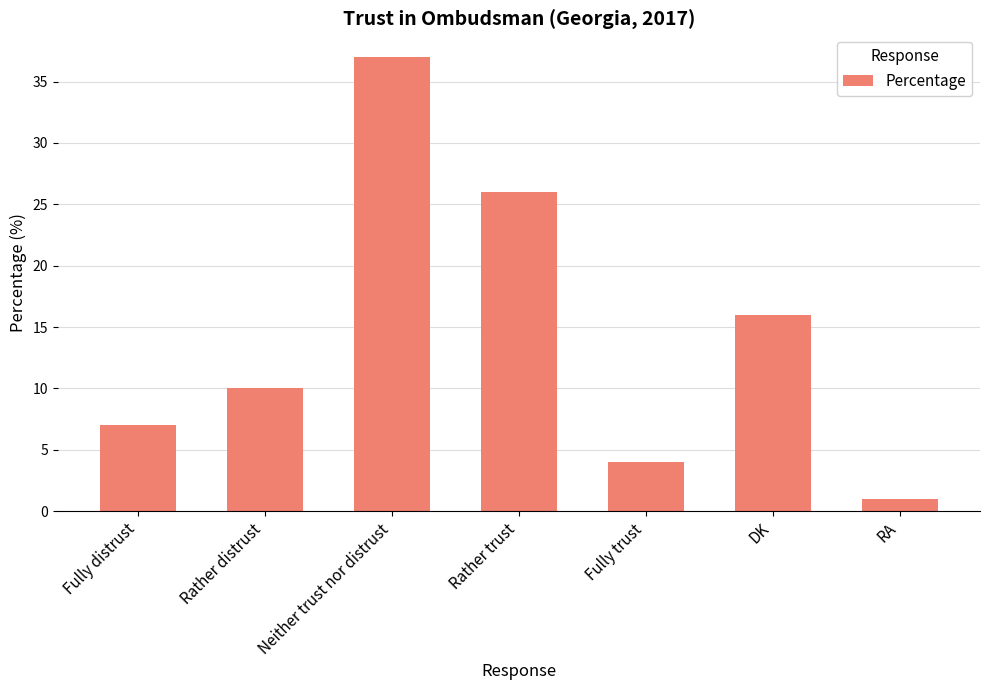

What is the average value?

14